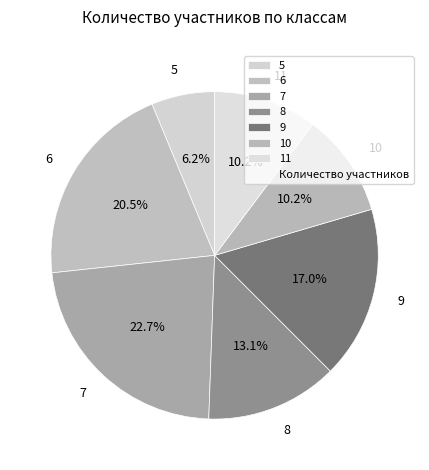

Which category has the smallest portion of the pie?

5